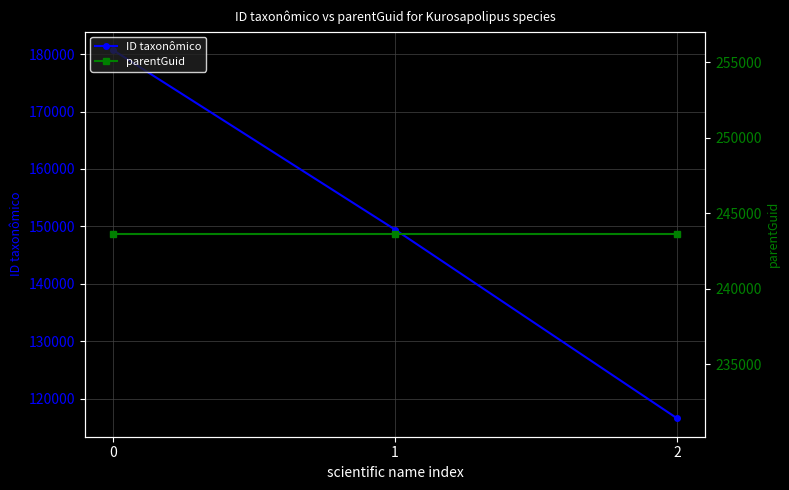

Reading right to left, what are all the values shown in this chart?

ID taxonômico: 116606	149459	180703
parentGuid: 243615	243615	243615